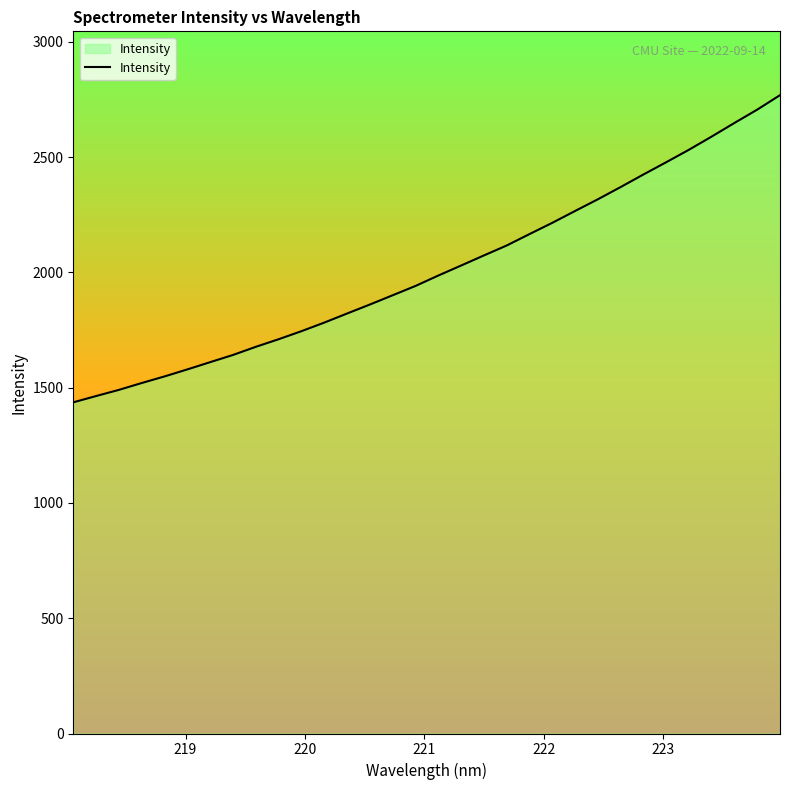

What is the difference between the maximum and minimum values?

1332.6